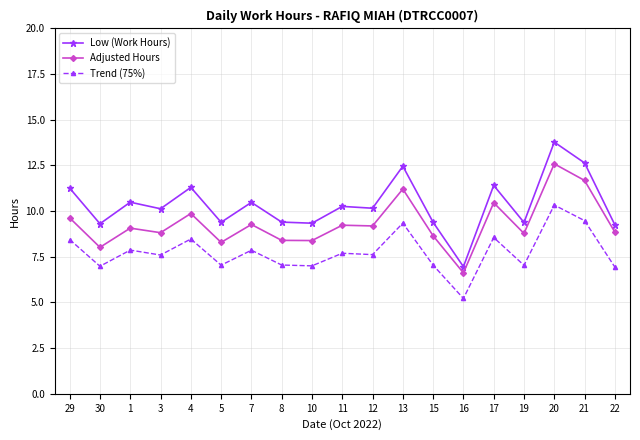

Rank the series at 20 from highest to lowest value.

Low (Work Hours), Adjusted Hours, Trend (75%)